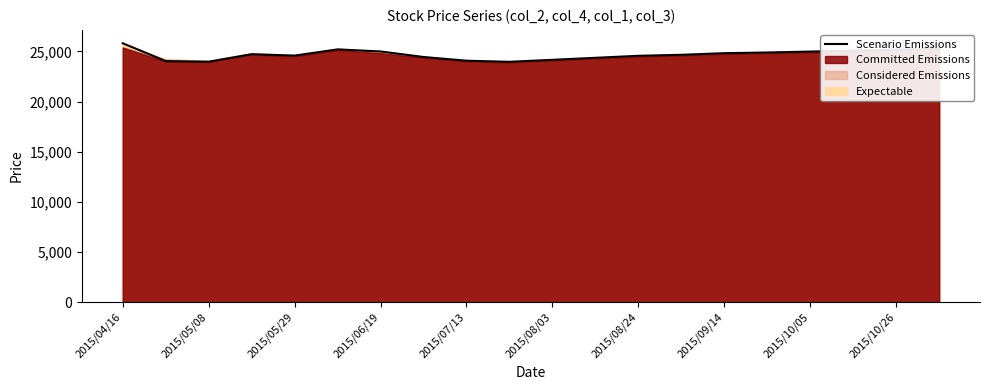

What is the maximum value for Scenario Emissions?

25820